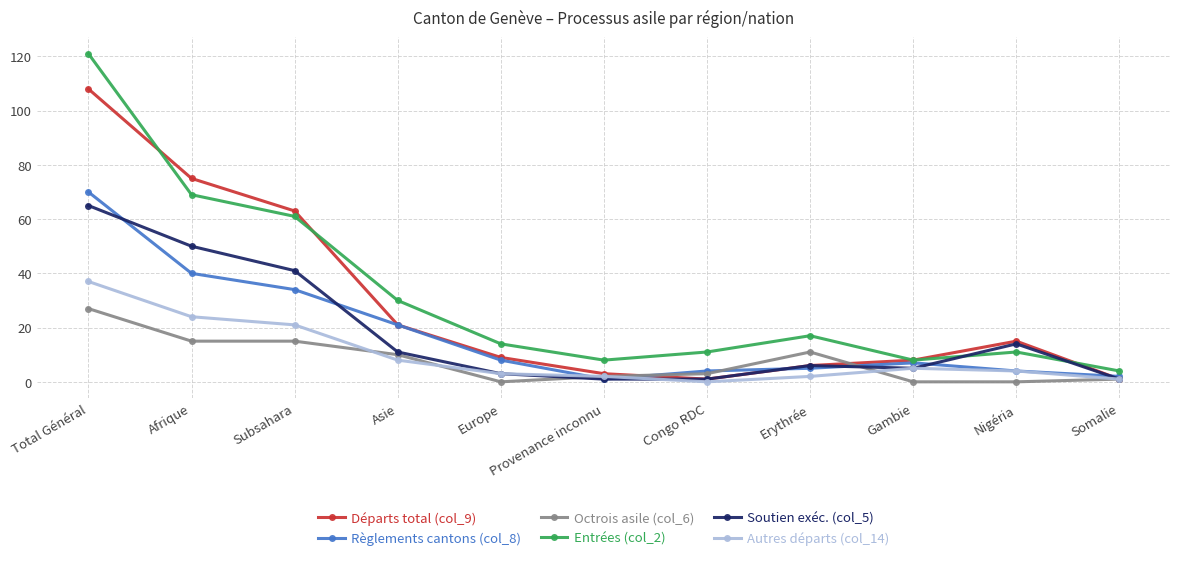

At which label does Départs total (col_9) first exceed 9?

Total Général